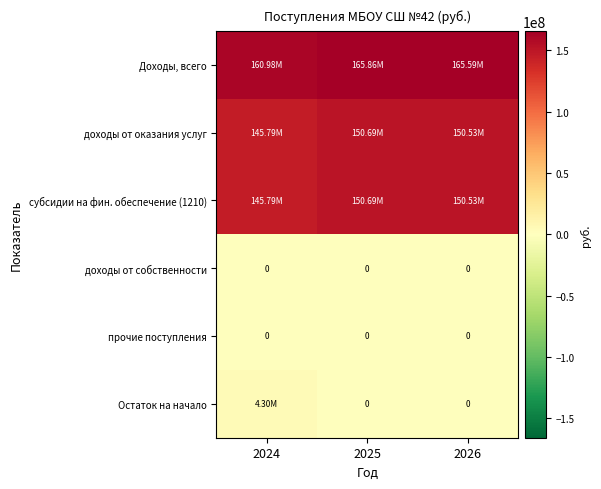

At which label is субсидии на фин. обеспечение (1210) closest to 148236800?

2026